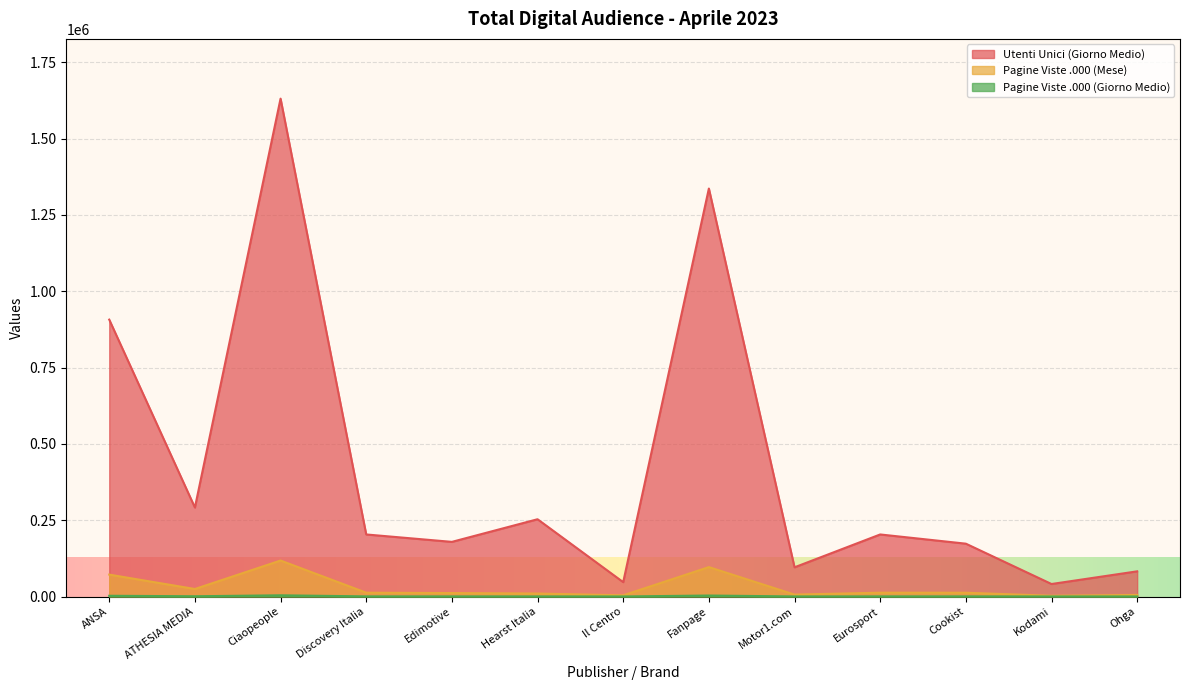

Where does the Pagine Viste .000 (Mese) series first go above 12361?

ANSA